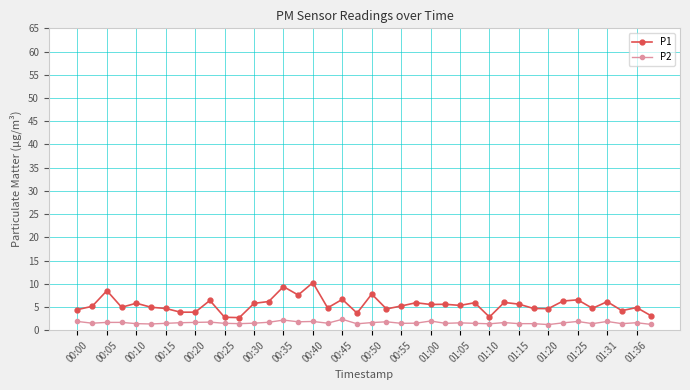

True or false: P2 and P1 cross at least once.

False